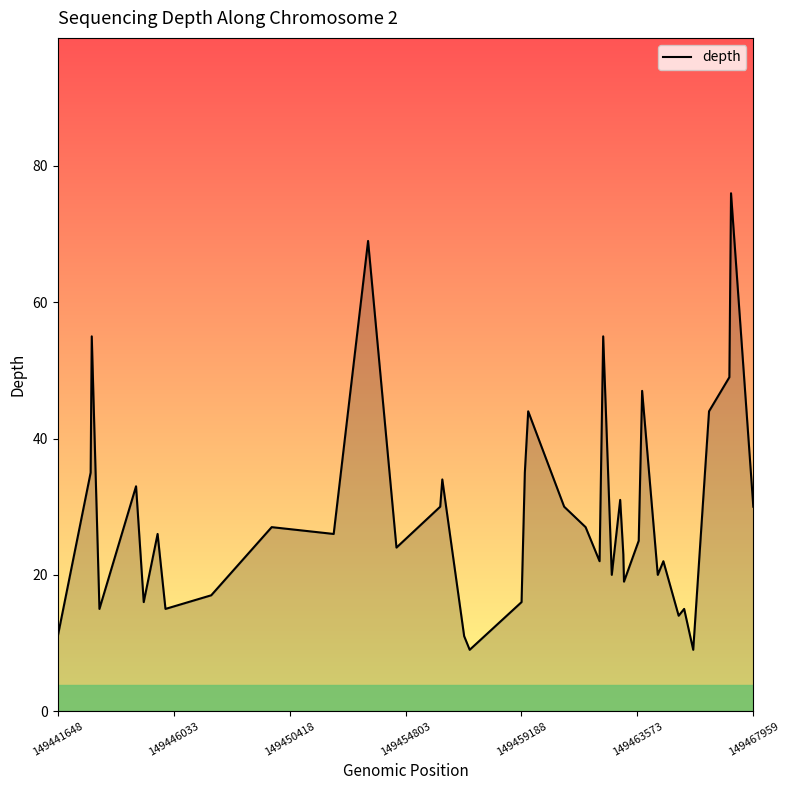

What is the difference between the maximum and minimum values?

67